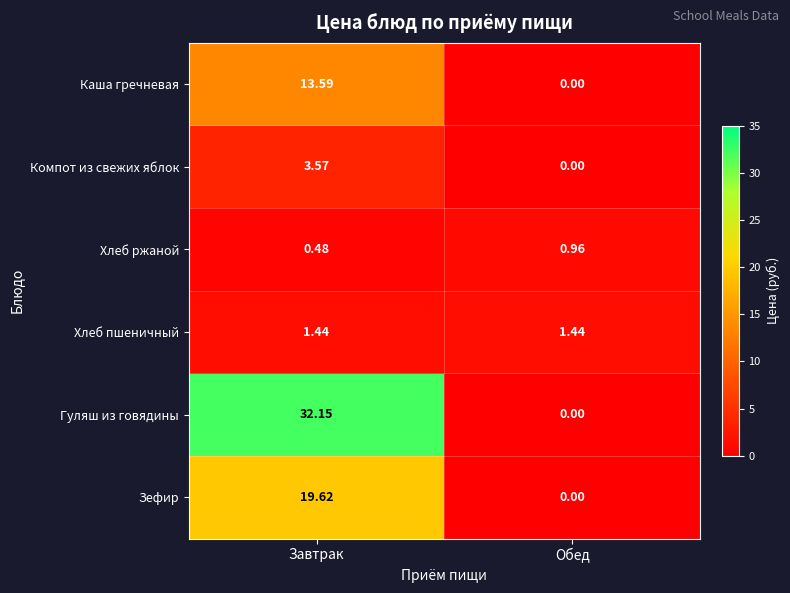

At how many categories does at least one series exceed 11?

1